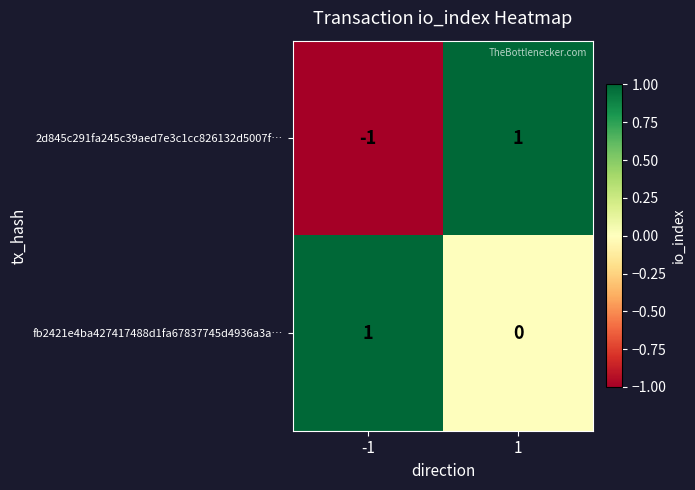

Rank the series at -1 from highest to lowest value.

fb2421e4ba427417488d1fa67837745d4936a3a…, 2d845c291fa245c39aed7e3c1cc826132d5007f…